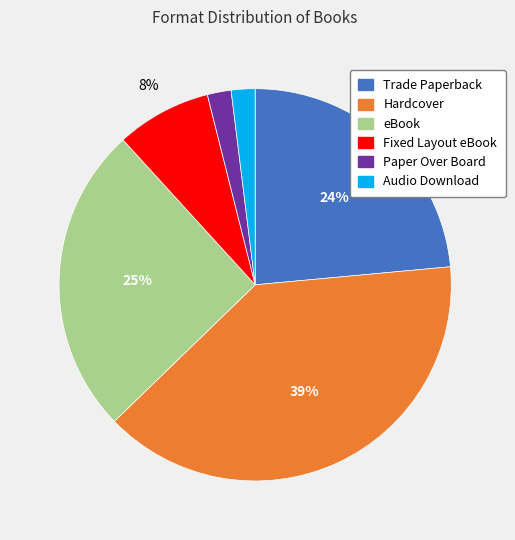

How many slices are in this pie chart?

6